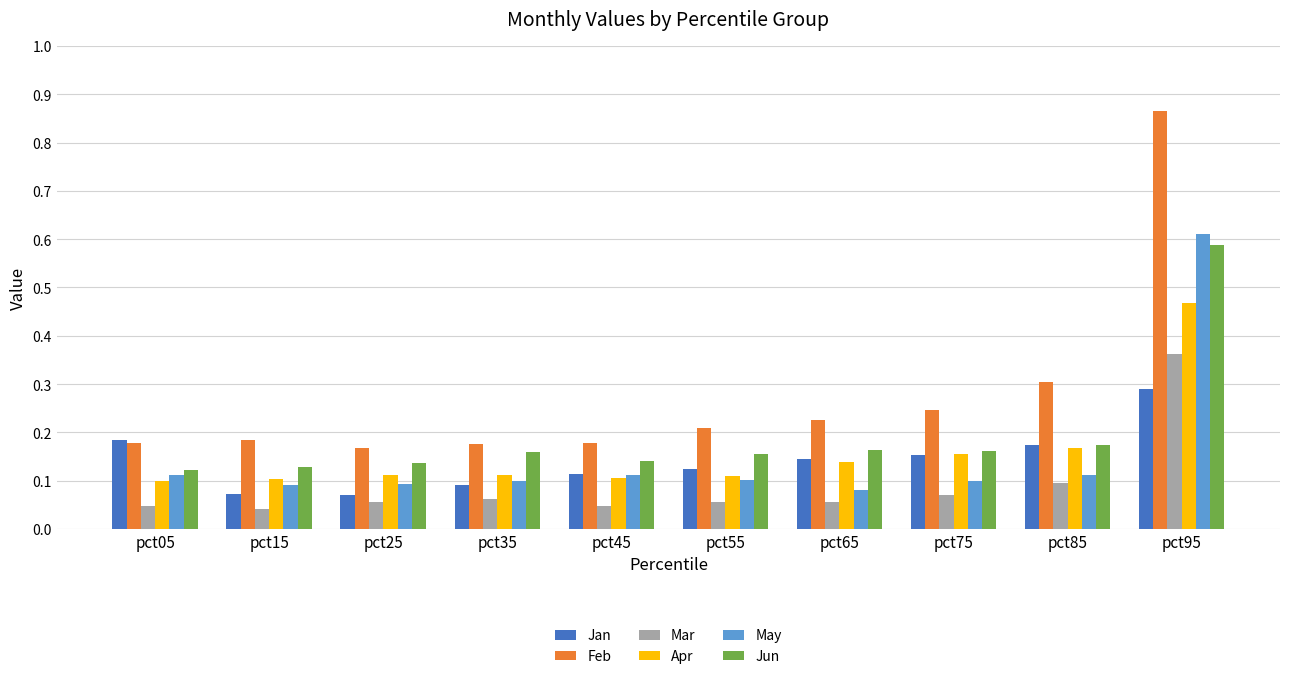

The value of Apr at pct55 is 0.1. True or false?

True